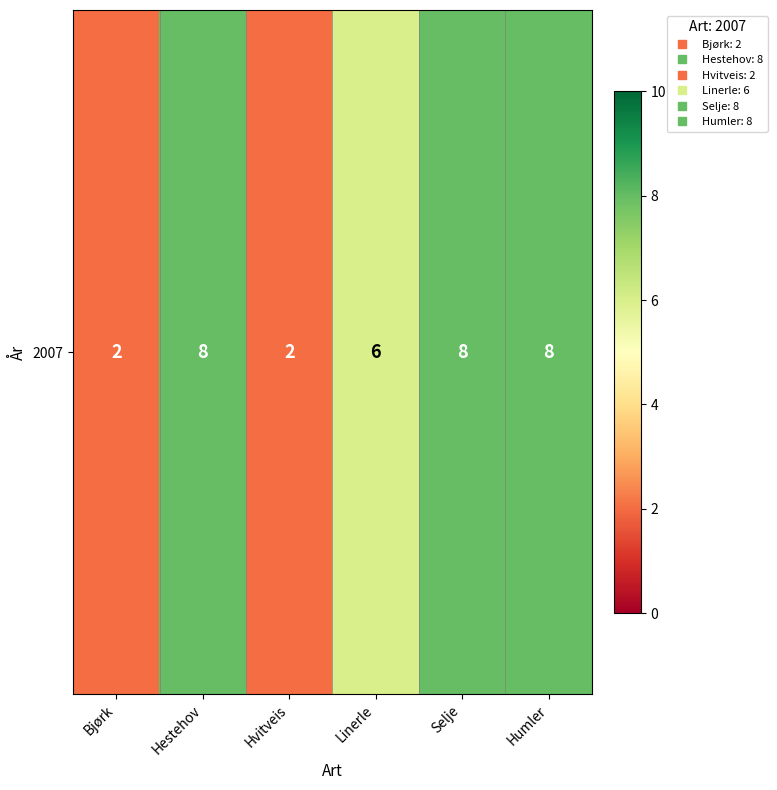

Is it true that the value at Hestehov is 14?

False